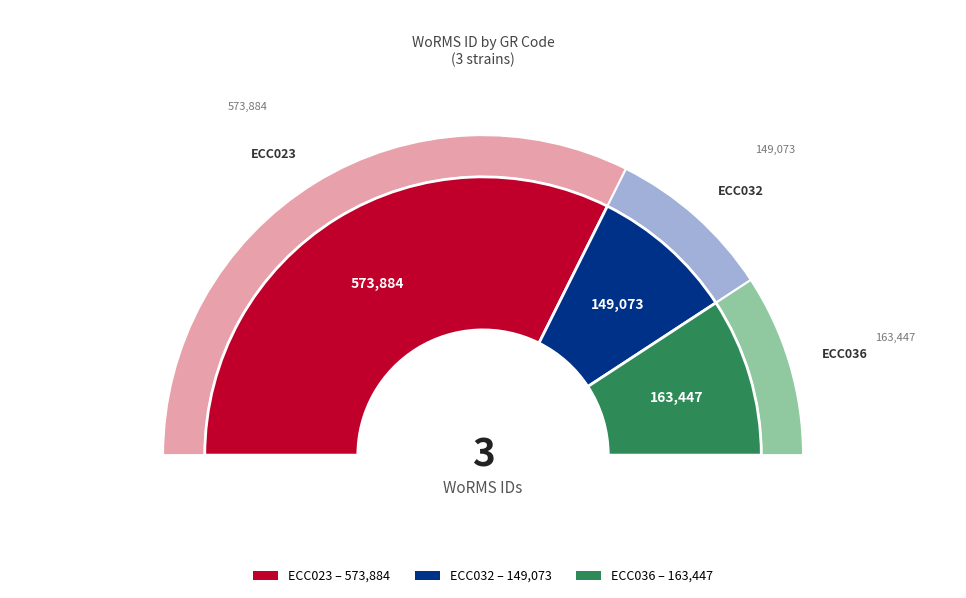

What is the ratio of the value at ECC036
Tetraselmis suecica to the value at ECC023
Isochrysis galbana?

0.3